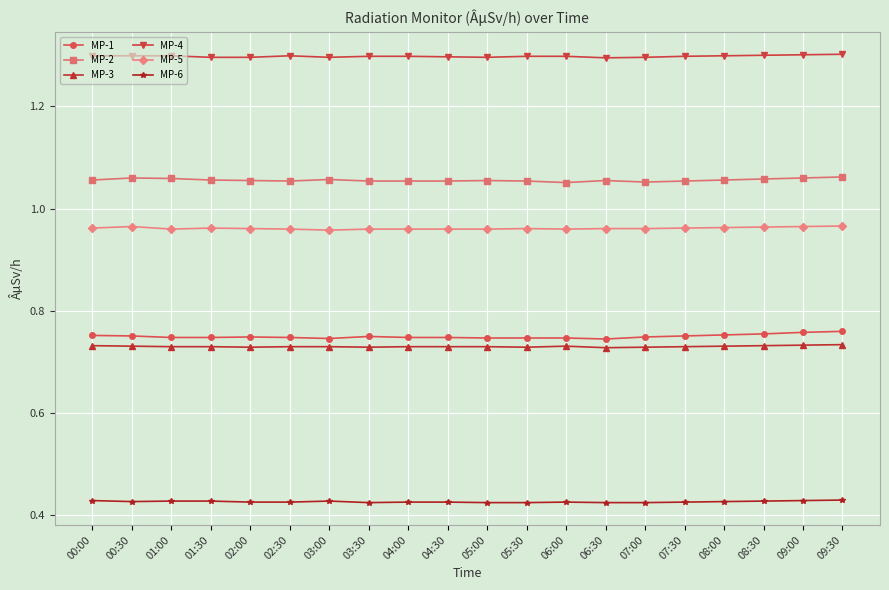

Count the MP-3 values in the range 0 to 1.

20